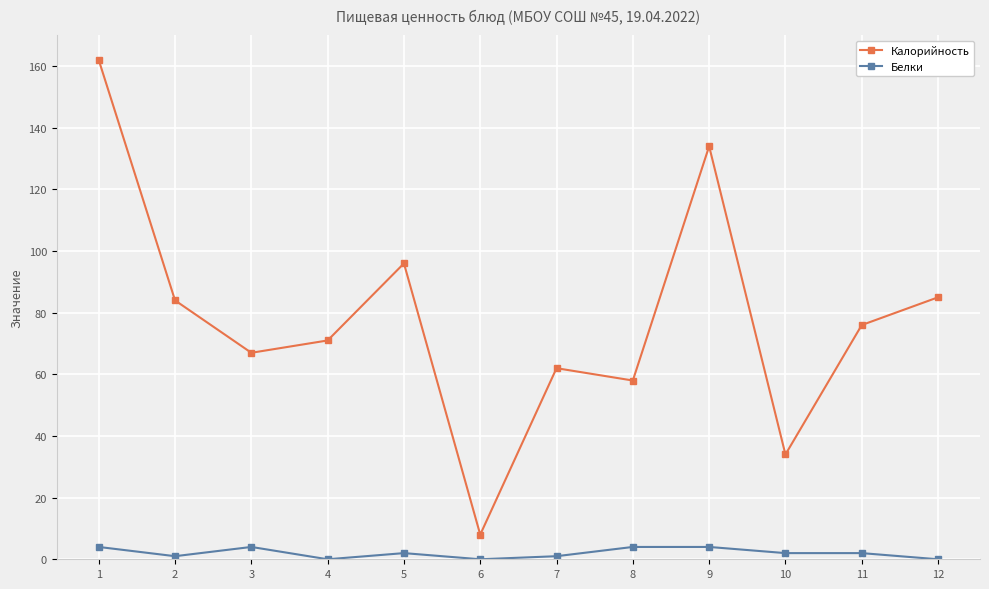

True or false: Калорийность has a value of 92 at 8.

False